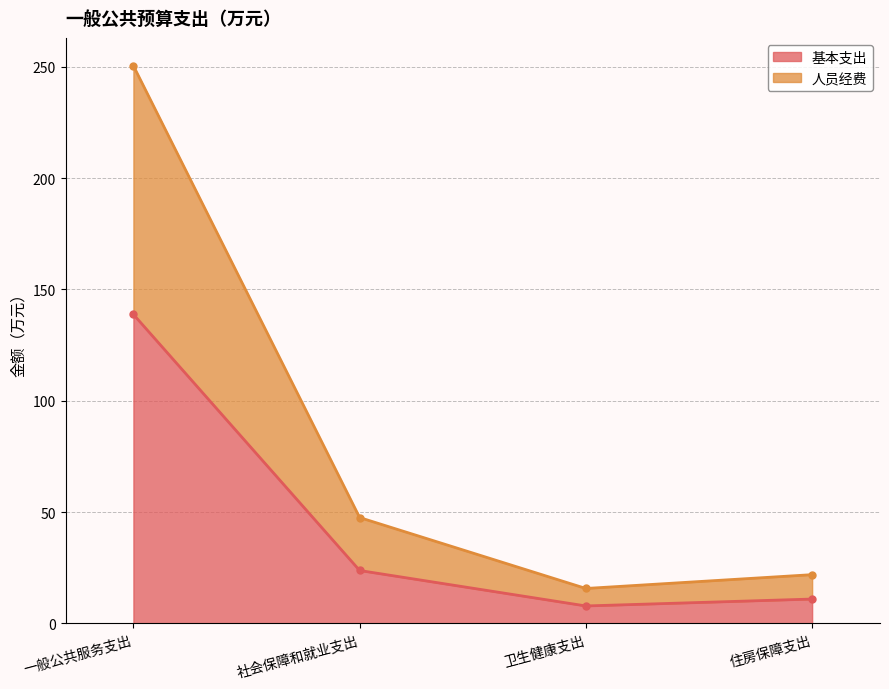

What are all the series names shown in the legend?

基本支出, 人员经费